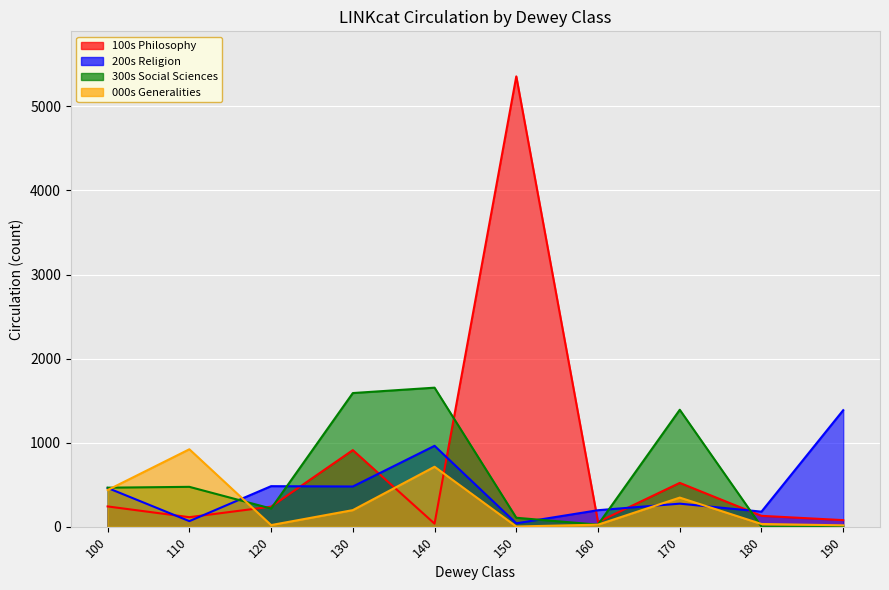

What are all the series names shown in the legend?

100s Philosophy, 200s Religion, 300s Social Sciences, 000s Generalities